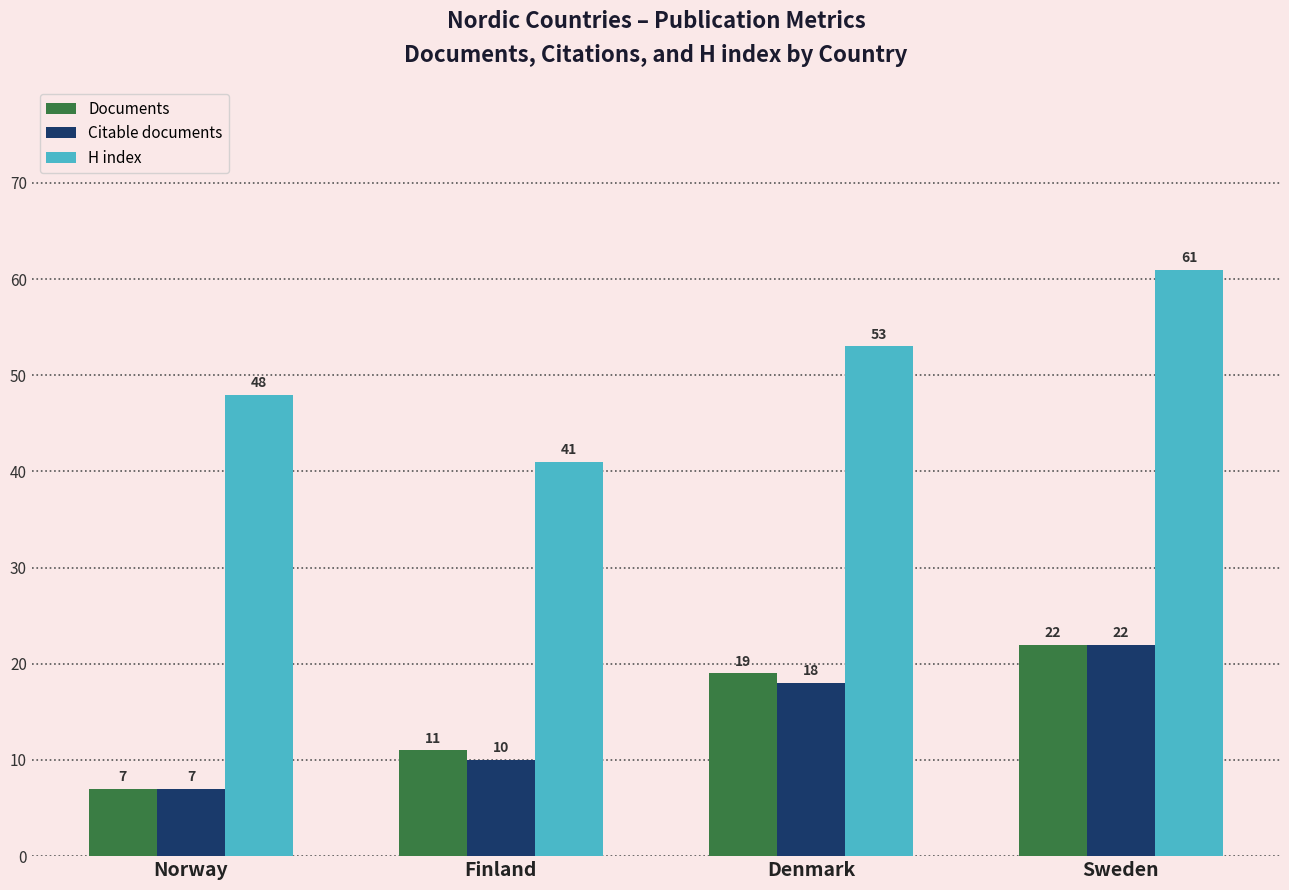

How many Citable documents values are between 10 and 22?

3